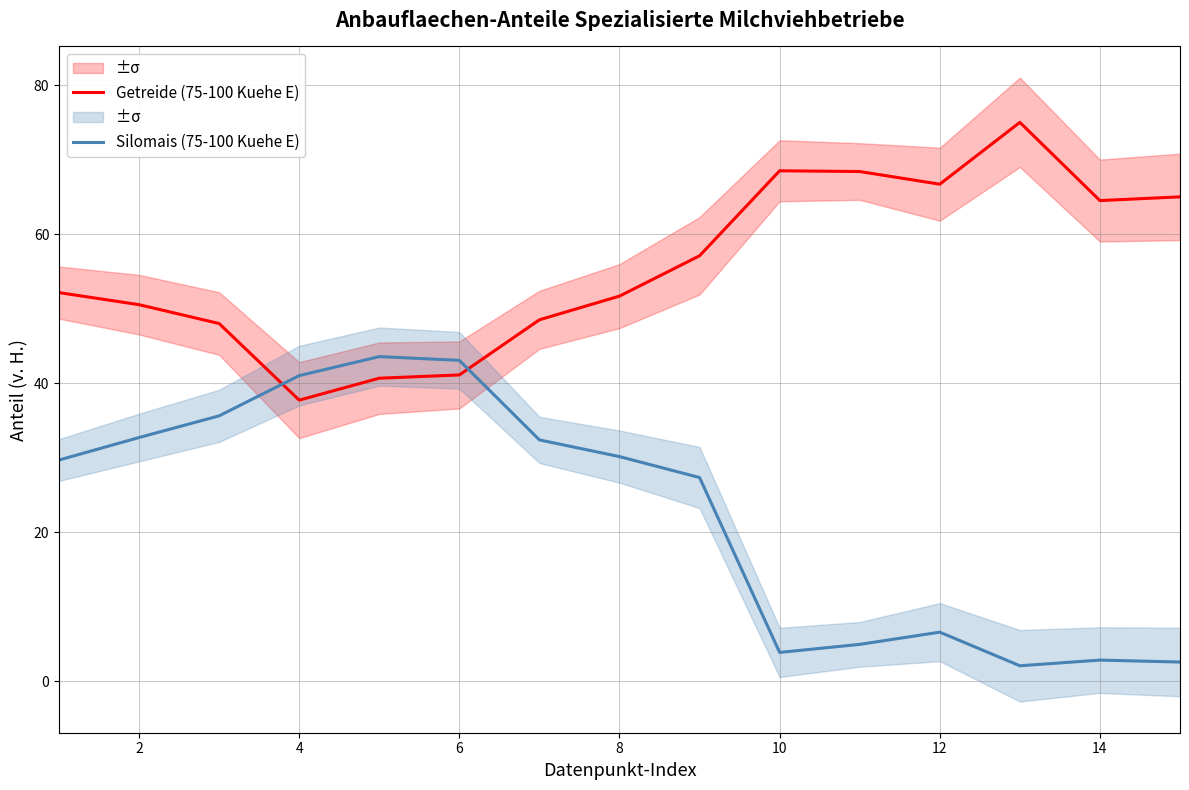

What is the maximum value for Getreide (75-100 Kuehe E)?

75.0